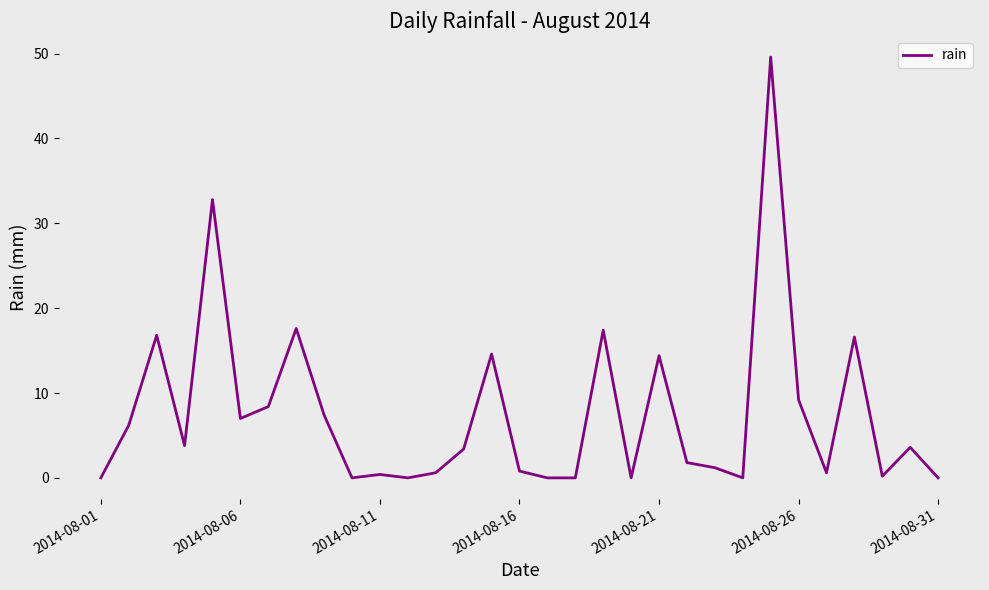

What is the difference between the maximum and minimum values?

49.6